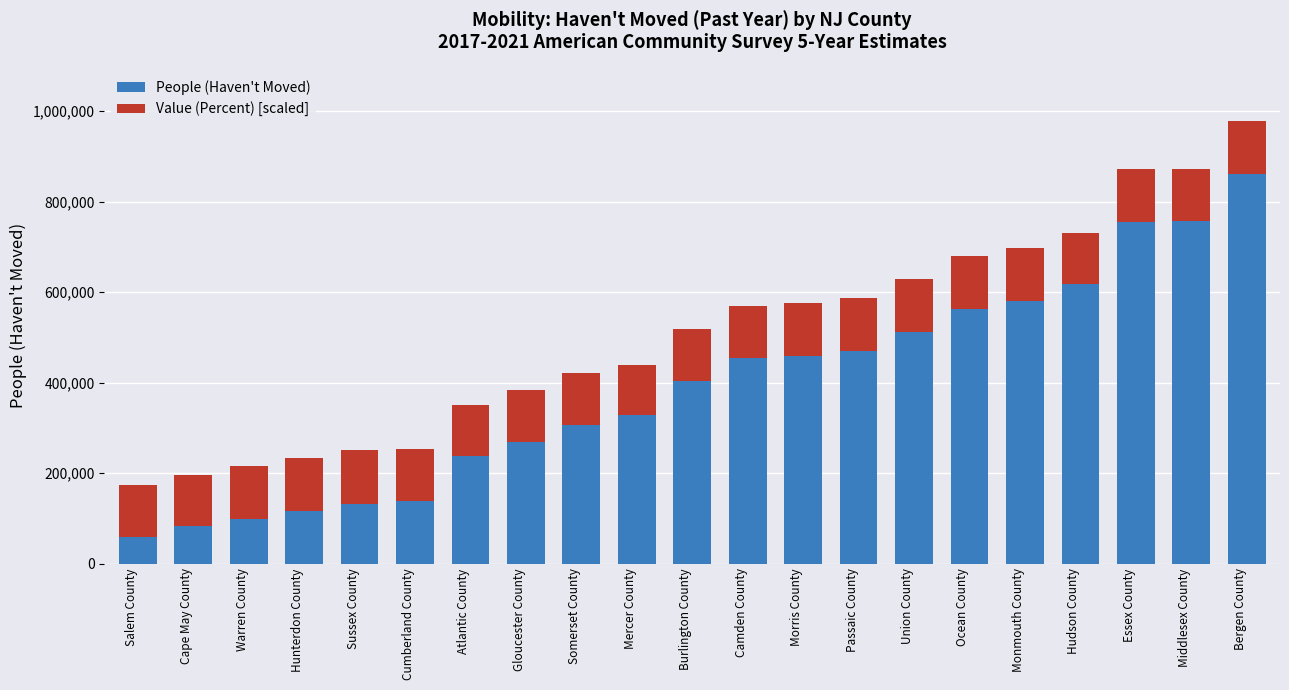

What is the approximate value of People (Haven't Moved) at Bergen County?

861395.0